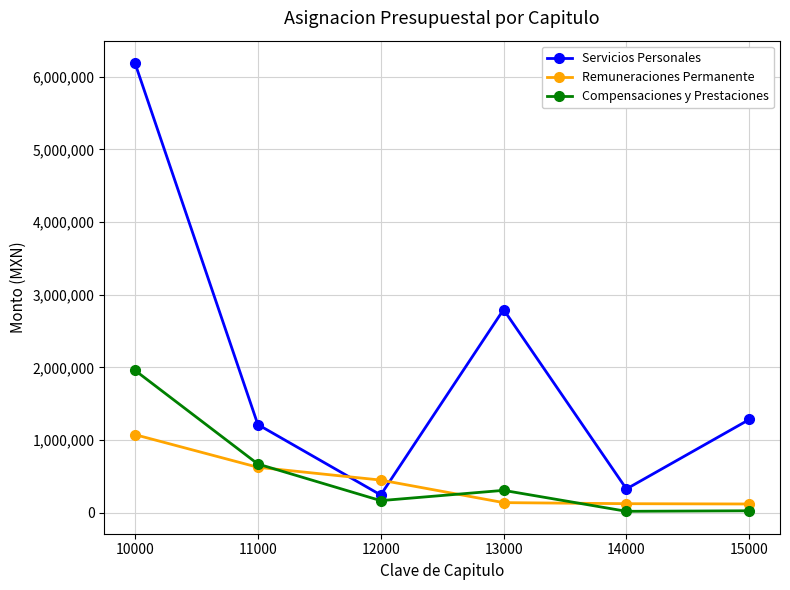

After their last crossing, which series has the higher values: Remuneraciones Permanente or Compensaciones y Prestaciones?

Remuneraciones Permanente